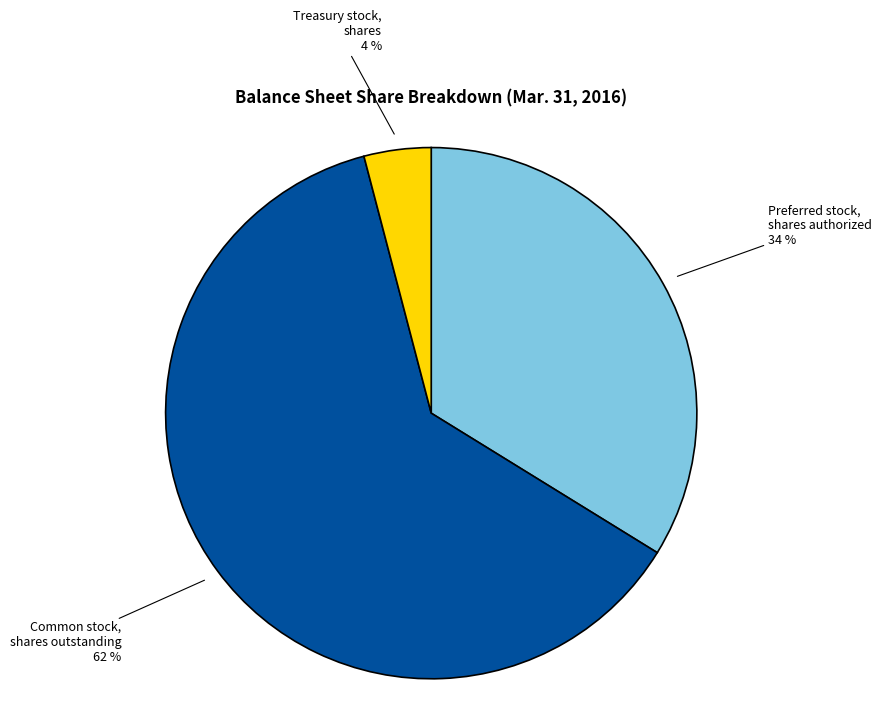

To the nearest percent, what is the average slice percentage?

33%